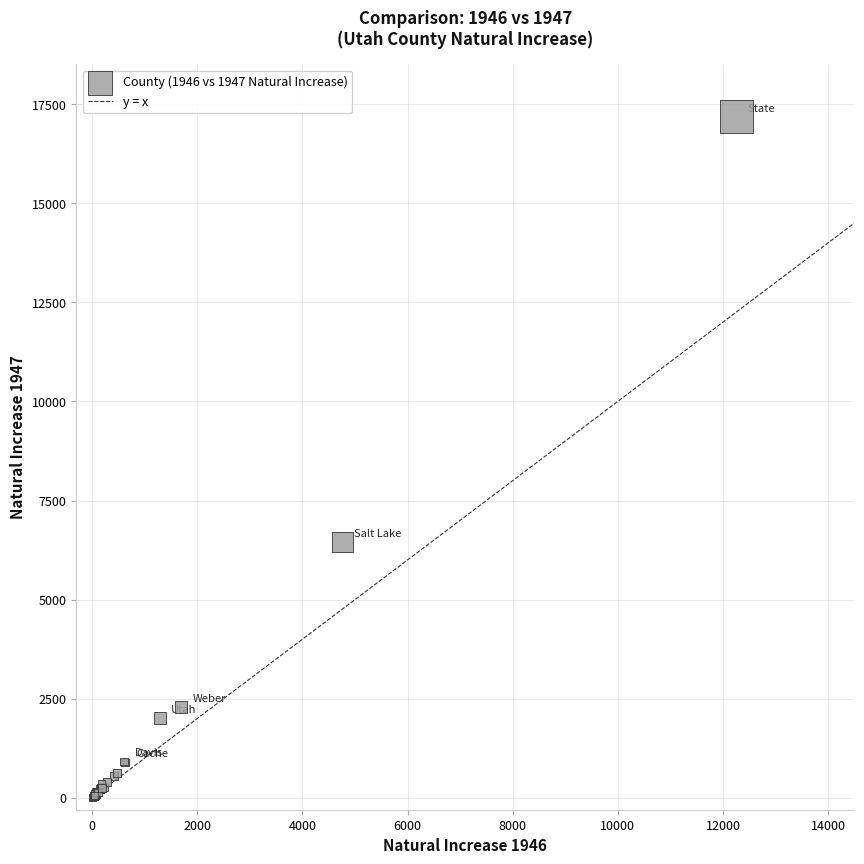

What Y value in the scatter plot is closest to 8592?

6450